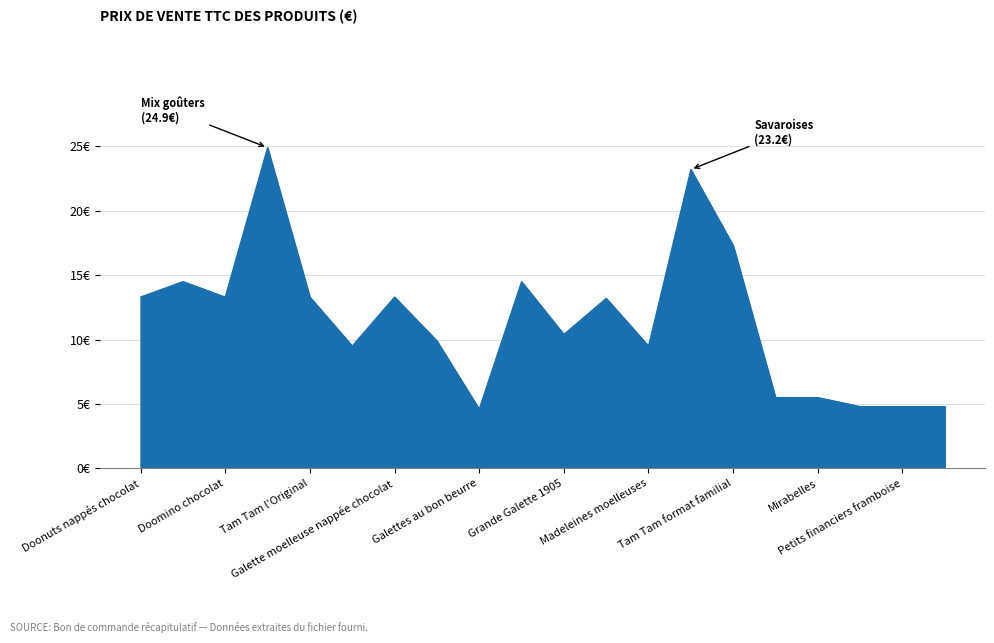

Is this an area chart (filled region under the line)?

Yes